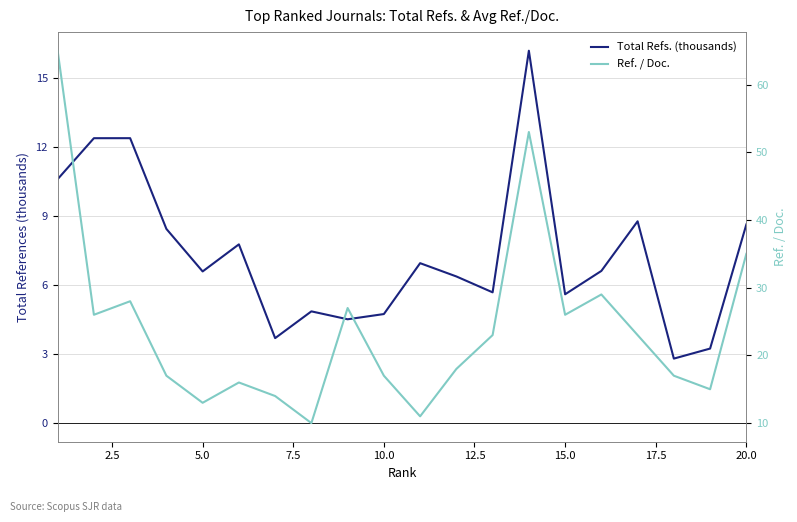

Reading right to left, transcribe all the data shown in this chart.

Total Refs. (thousands): 8.6	3.2	2.8	8.8	6.6	5.6	16.2	5.7	6.4	7.0	4.7	4.5	4.9	3.7	7.8	6.6	8.4	12.4	12.4	10.6
Ref. / Doc.: 35.0	15.0	17.0	23.0	29.0	26.0	53.0	23.0	18.0	11.0	17.0	27.0	10.0	14.0	16.0	13.0	17.0	28.0	26.0	65.0